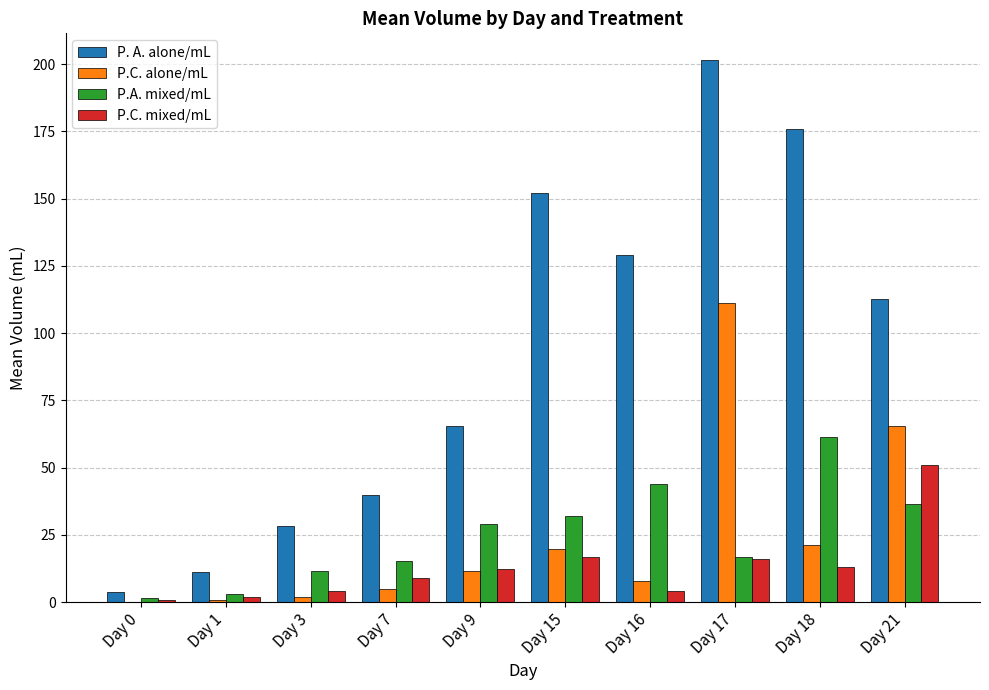

How many categories are shown in the chart?

10